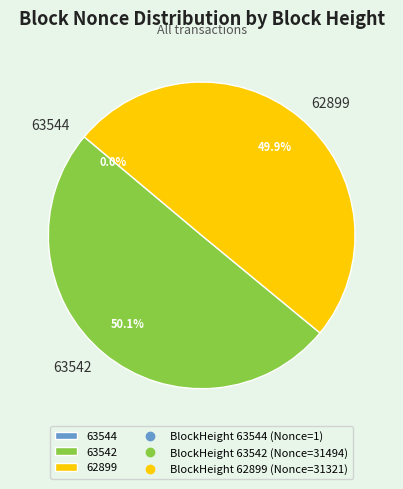

What portion of the pie excludes 62899?

50.1%